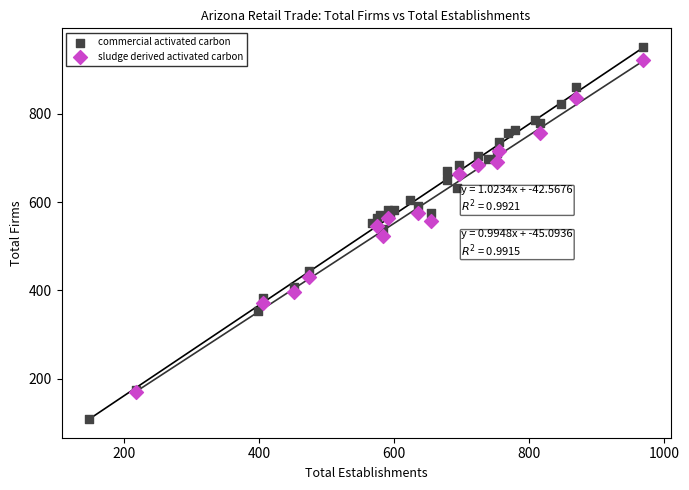

Which series has the largest Y range (max minus min)?

commercial activated carbon